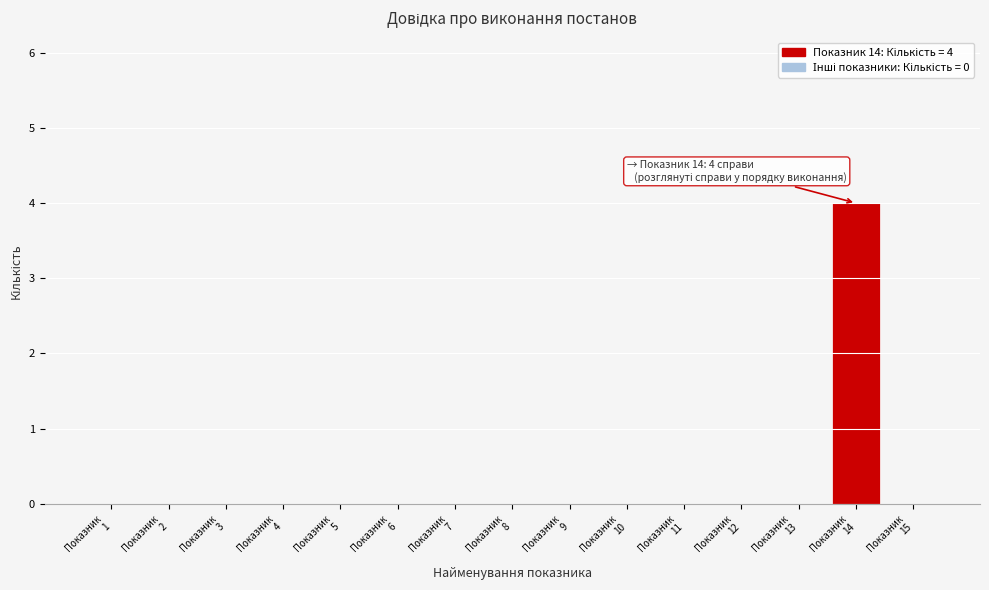

What is the sum of all values?

4